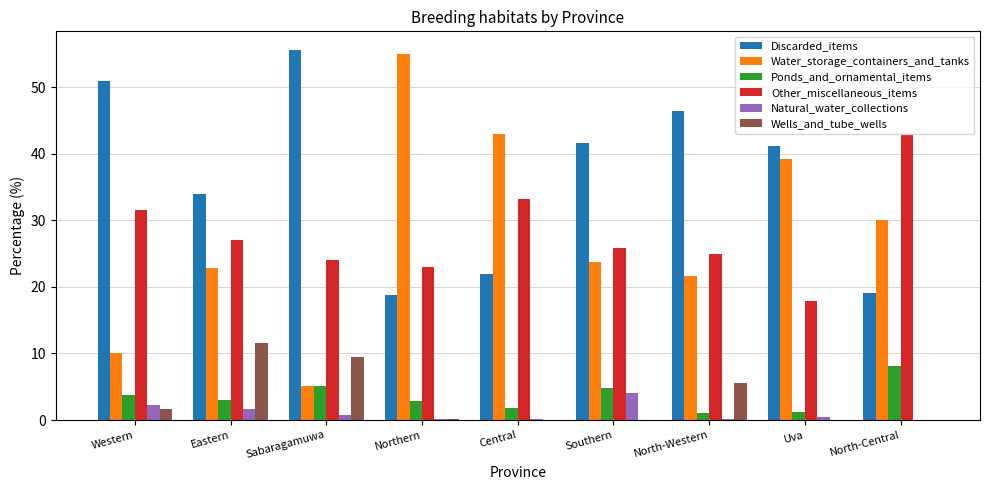

What is the approximate value of Ponds_and_ornamental_items at Eastern?

3.0